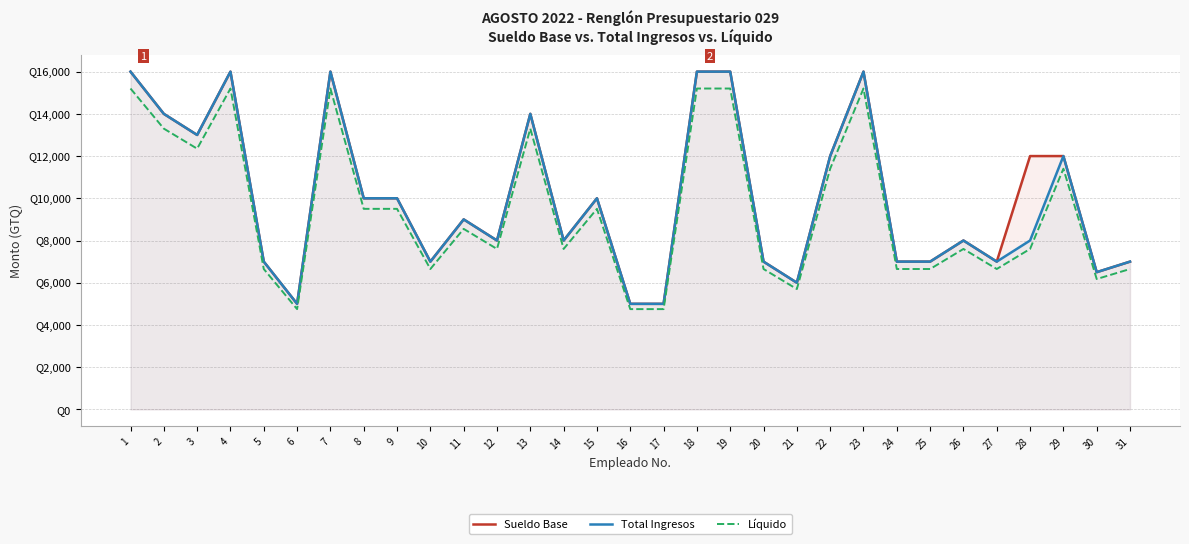

At which label does Líquido reach its minimum?

6